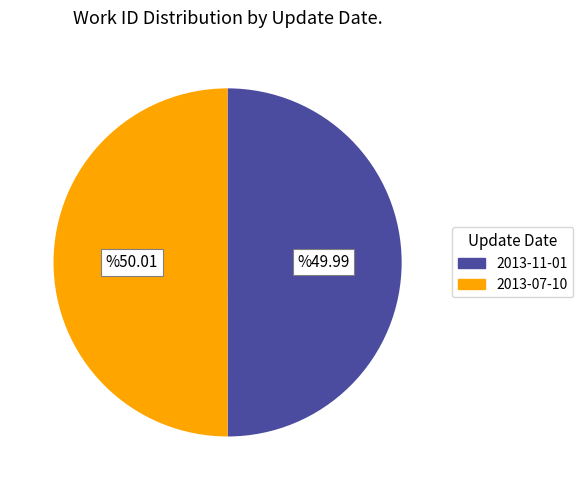

How many slices are in this pie chart?

2